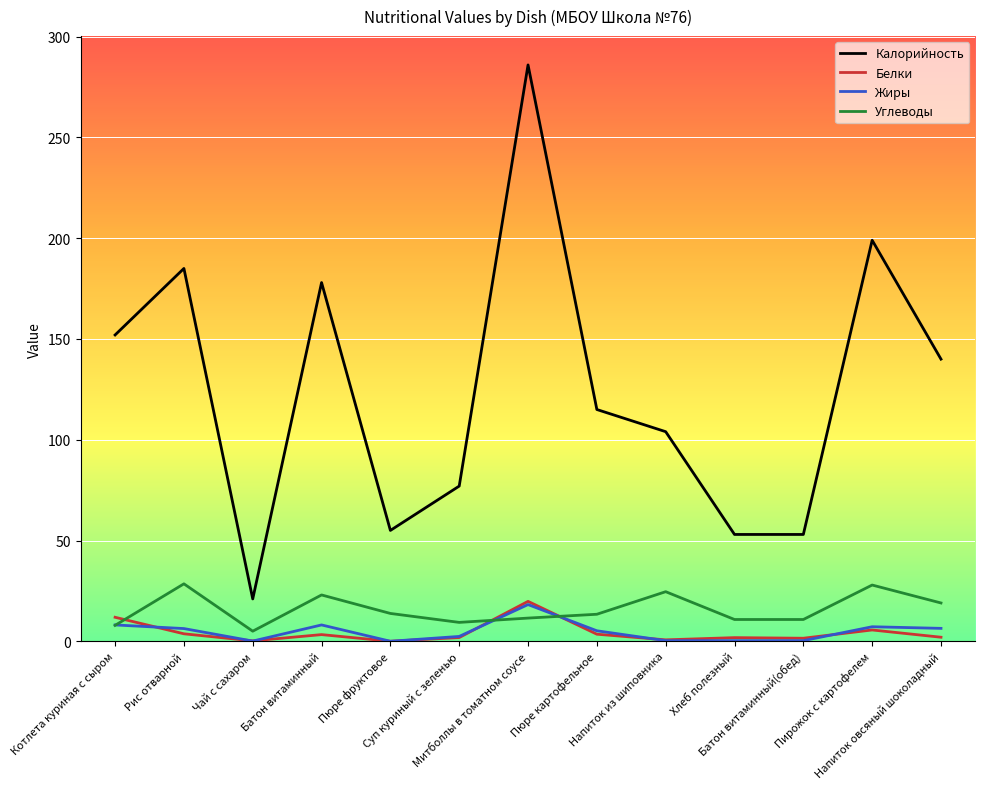

What is the difference between the maximum and second lowest values in the Калорийность series?

233.0